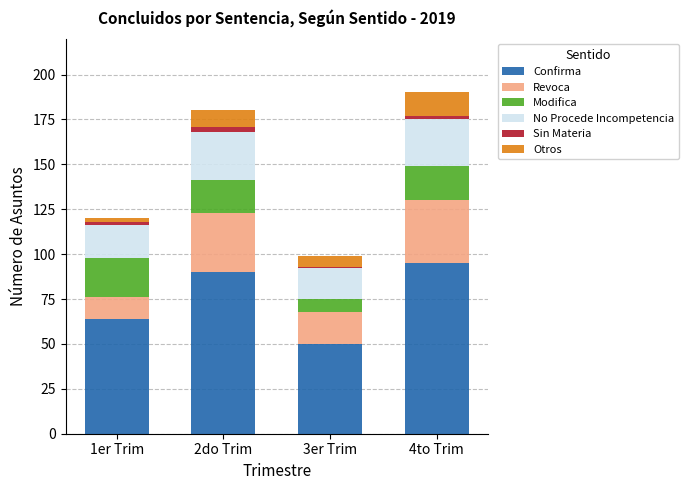

Where is Confirma nearest to the value 72?

1er Trim